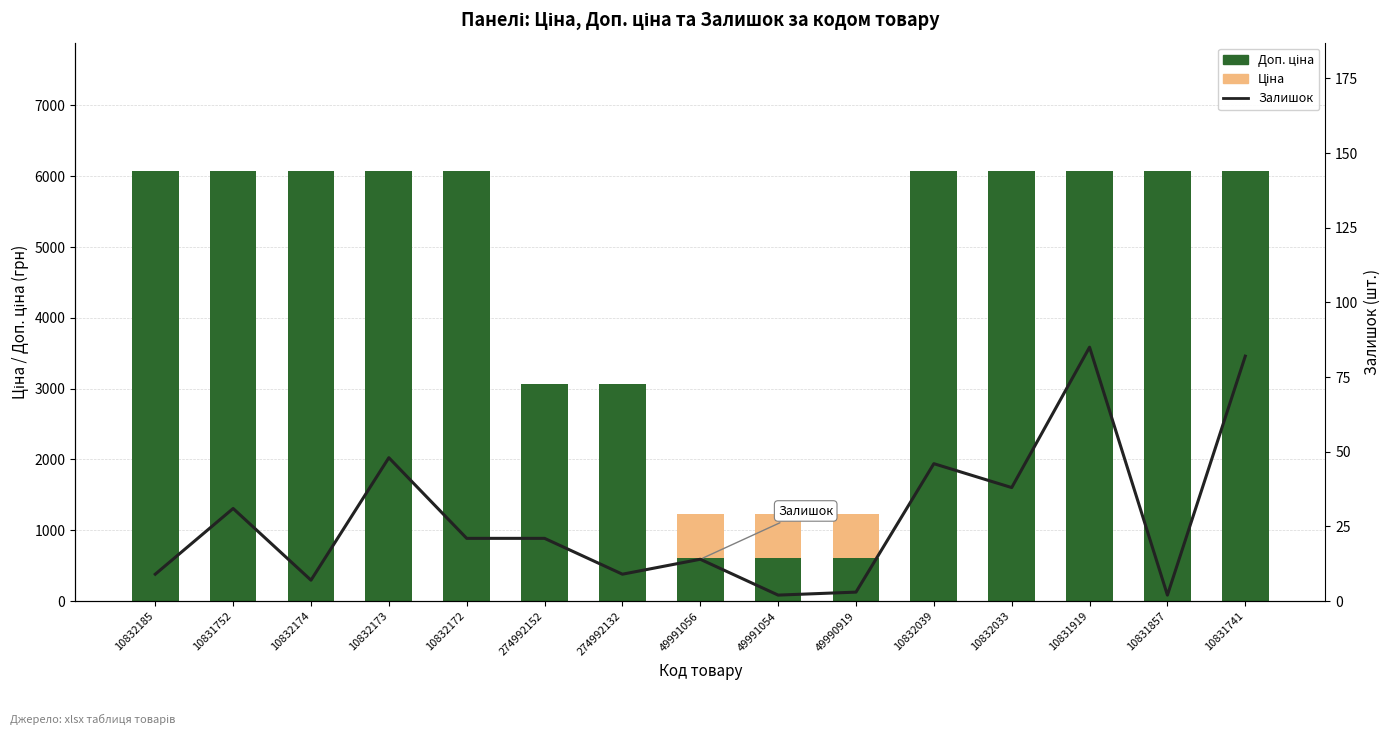

The Доп. ціна series shows 3040.5 at 10832039. True or false?

False